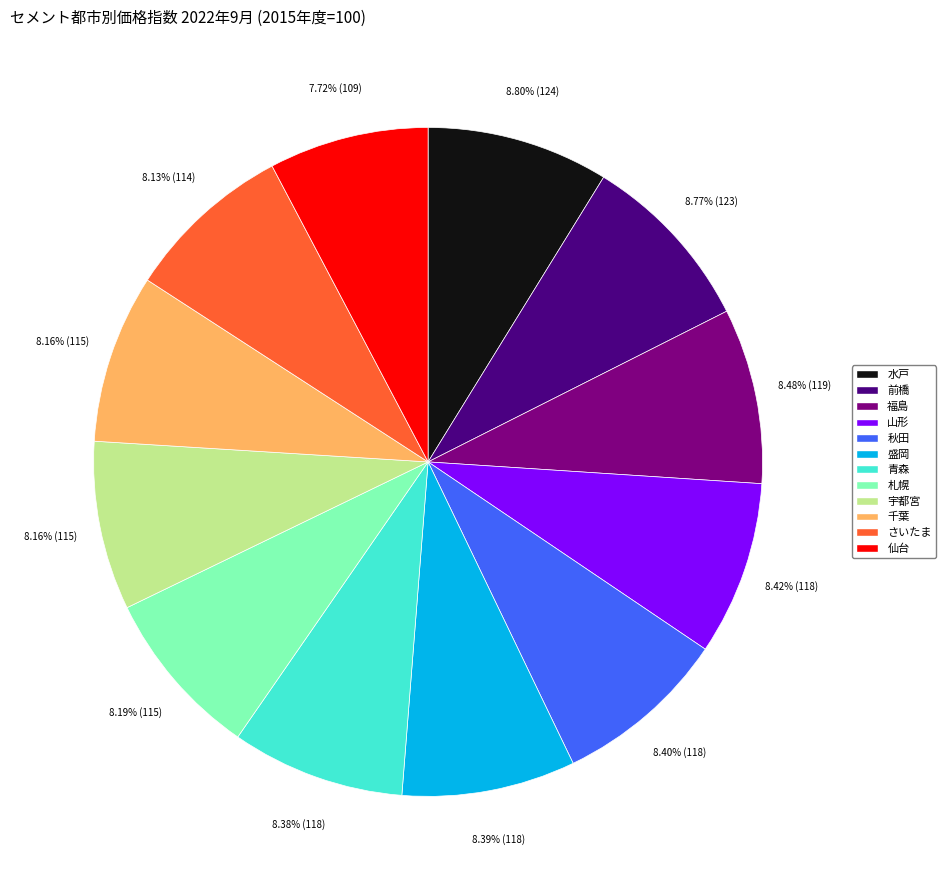

To the nearest percent, what portion does 札幌 represent?

8%